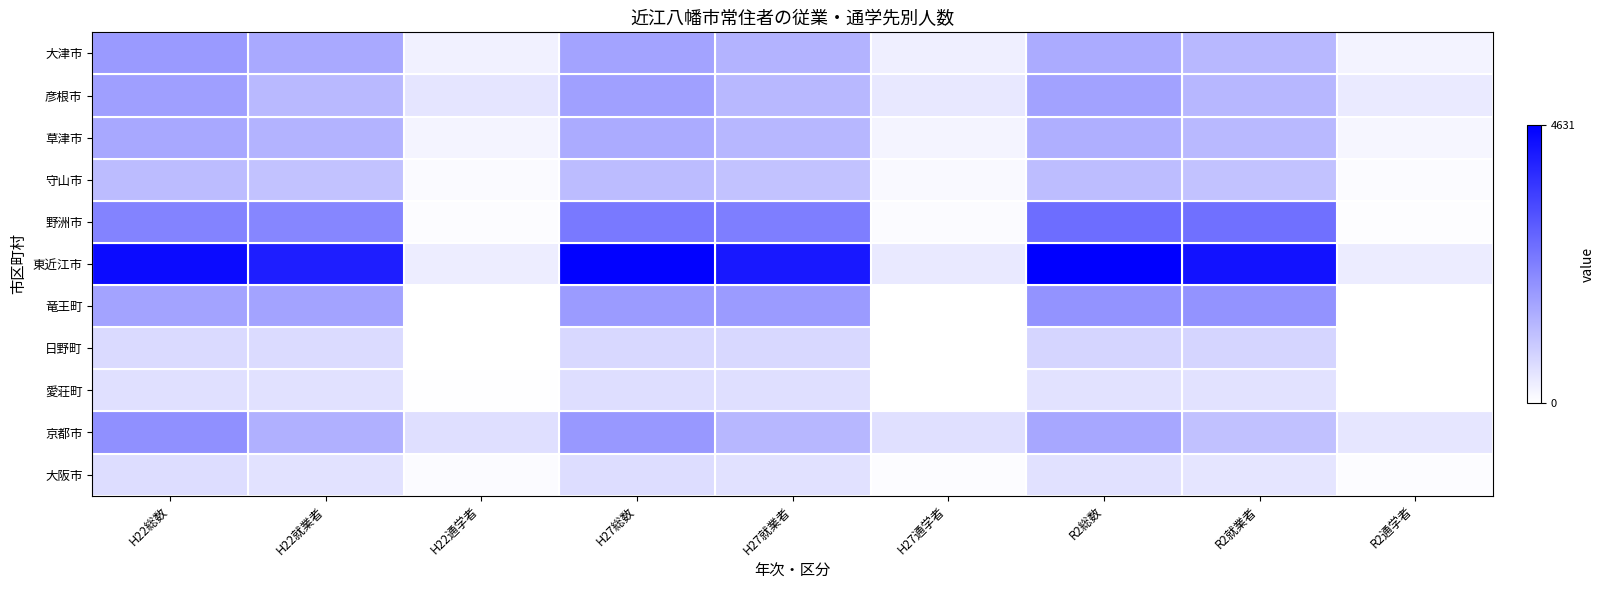

Reading left to right, list all the values displayed in this chart.

大津市: H22総数=1829	H22就業者=1562	H22通学者=267	H27総数=1679	H27就業者=1382	H27通学者=297	R2総数=1520	R2就業者=1302	R2通学者=218
彦根市: H22総数=1750	H22就業者=1276	H22通学者=474	H27総数=1727	H27就業者=1296	H27通学者=431	R2総数=1692	R2就業者=1304	R2通学者=388
草津市: H22総数=1576	H22就業者=1372	H22通学者=204	H27総数=1527	H27就業者=1317	H27通学者=210	R2総数=1450	R2就業者=1277	R2通学者=173
守山市: H22総数=1223	H22就業者=1121	H22通学者=102	H27総数=1215	H27就業者=1104	H27通学者=111	R2総数=1208	R2就業者=1118	R2通学者=90
野洲市: H22総数=2254	H22就業者=2196	H22通学者=58	H27総数=2414	H27就業者=2341	H27通学者=73	R2総数=2647	R2就業者=2596	R2通学者=51
東近江市: H22総数=4417	H22就業者=4076	H22通学者=341	H27総数=4574	H27就業者=4171	H27通学者=403	R2総数=4631	R2就業者=4281	R2通学者=350
竜王町: H22総数=1661	H22就業者=1661	H22通学者=0	H27総数=1812	H27就業者=1811	H27通学者=1	R2総数=1941	R2就業者=1940	R2通学者=1
日野町: H22総数=681	H22就業者=669	H22通学者=12	H27総数=719	H27就業者=712	H27通学者=7	R2総数=772	R2就業者=763	R2通学者=9
愛荘町: H22総数=566	H22就業者=545	H22通学者=21	H27総数=603	H27就業者=588	H27通学者=15	R2総数=540	R2就業者=533	R2通学者=7
京都市: H22総数=2026	H22就業者=1436	H22通学者=590	H27総数=1878	H27就業者=1305	H27通学者=573	R2総数=1595	R2就業者=1139	R2通学者=456
大阪市: H22総数=624	H22就業者=537	H22通学者=87	H27総数=617	H27就業者=553	H27通学者=64	R2総数=552	R2就業者=487	R2通学者=65